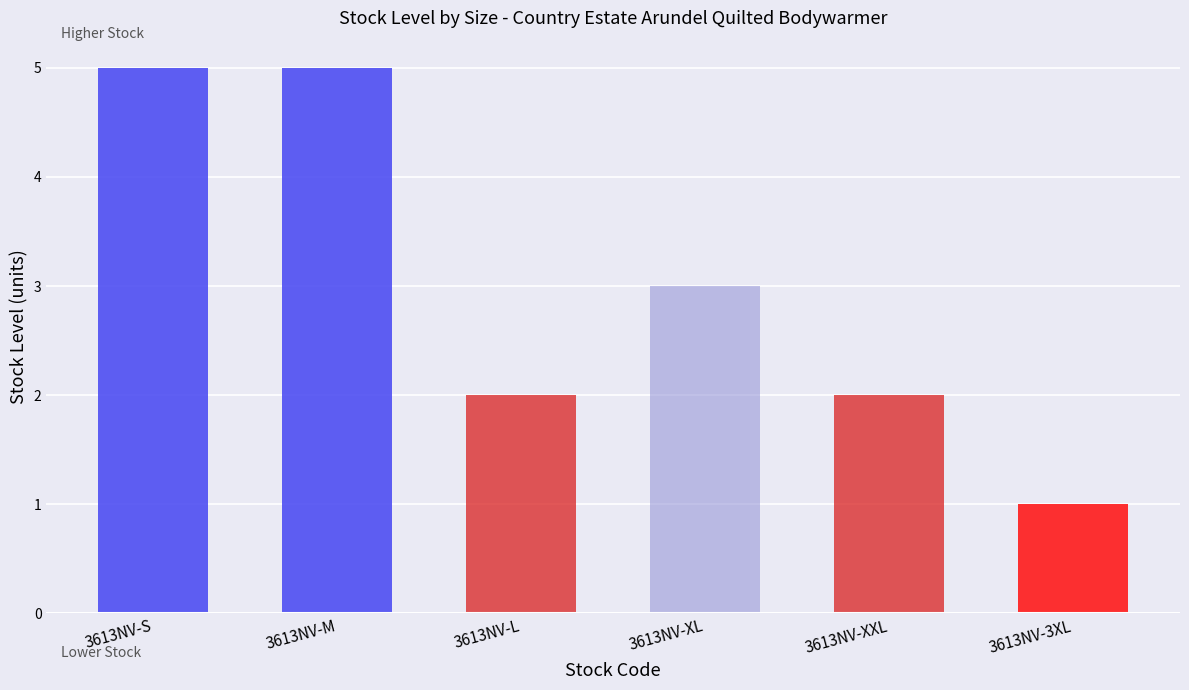

What is the ratio of the value at 3613NV-XXL to the value at 3613NV-L?

1.0